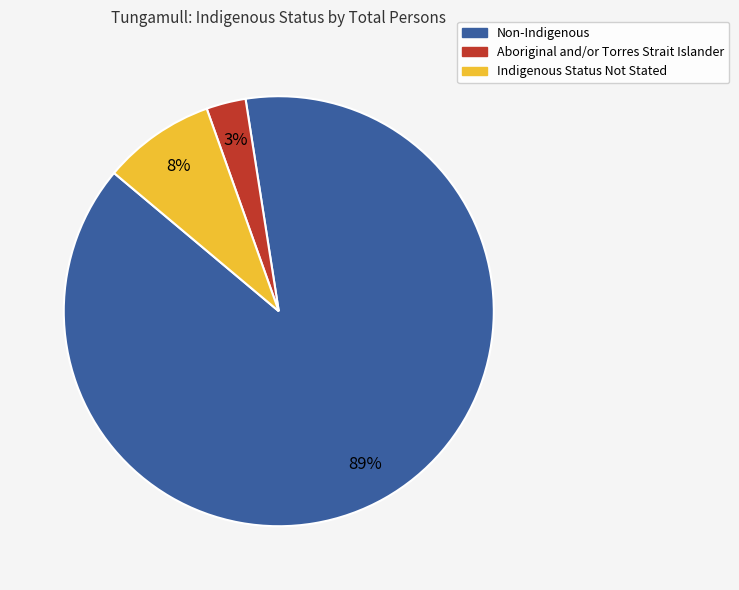

Does any single category account for the majority?

Yes